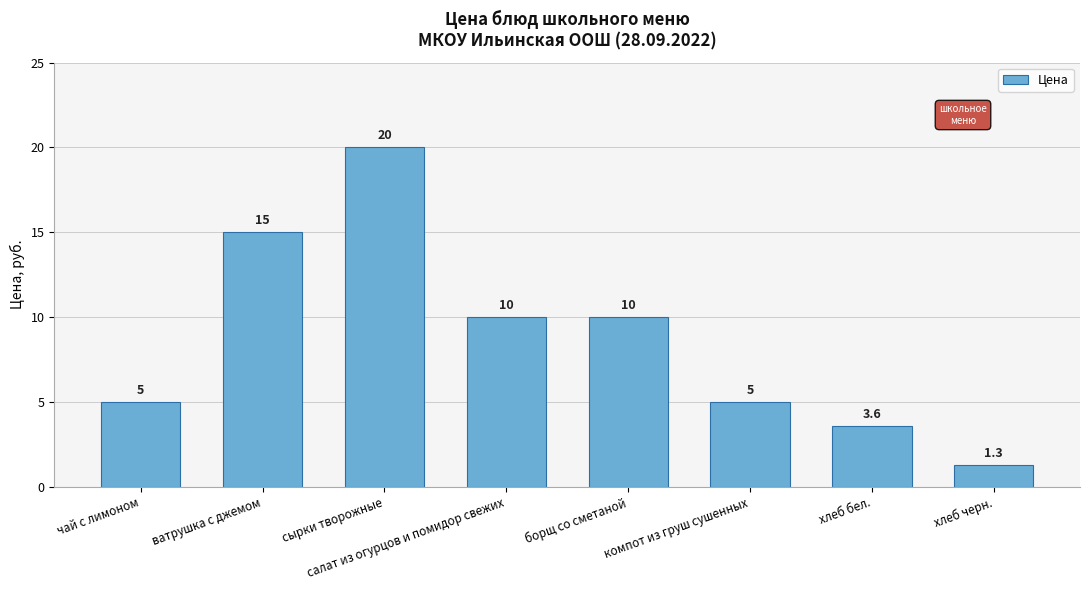

At which category does the chart reach its peak across all series?

сырки творожные